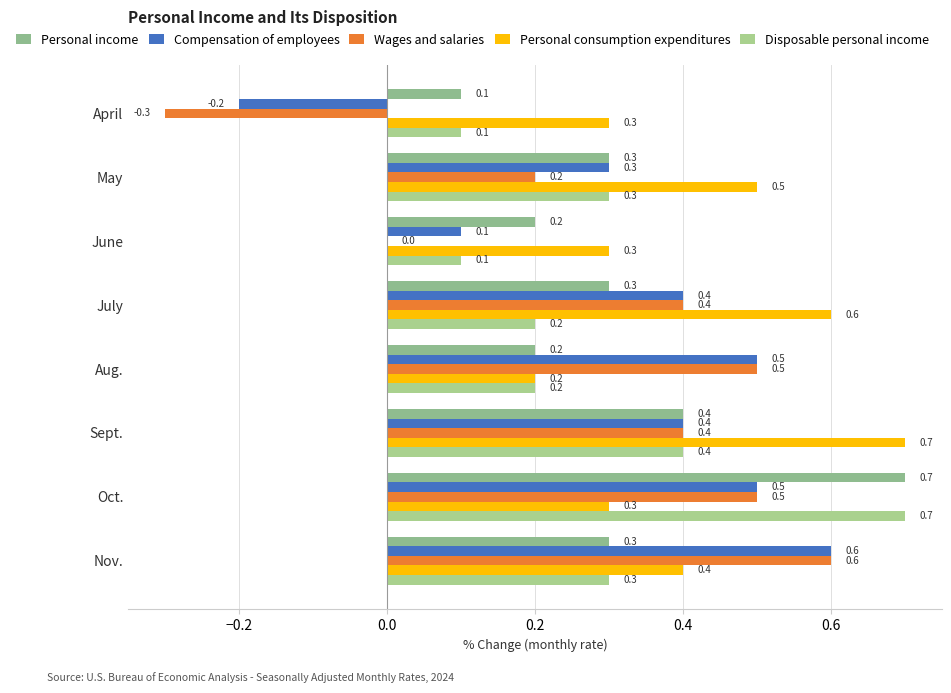

What is the value of the Disposable personal income bar at the 3rd from the left?

0.1